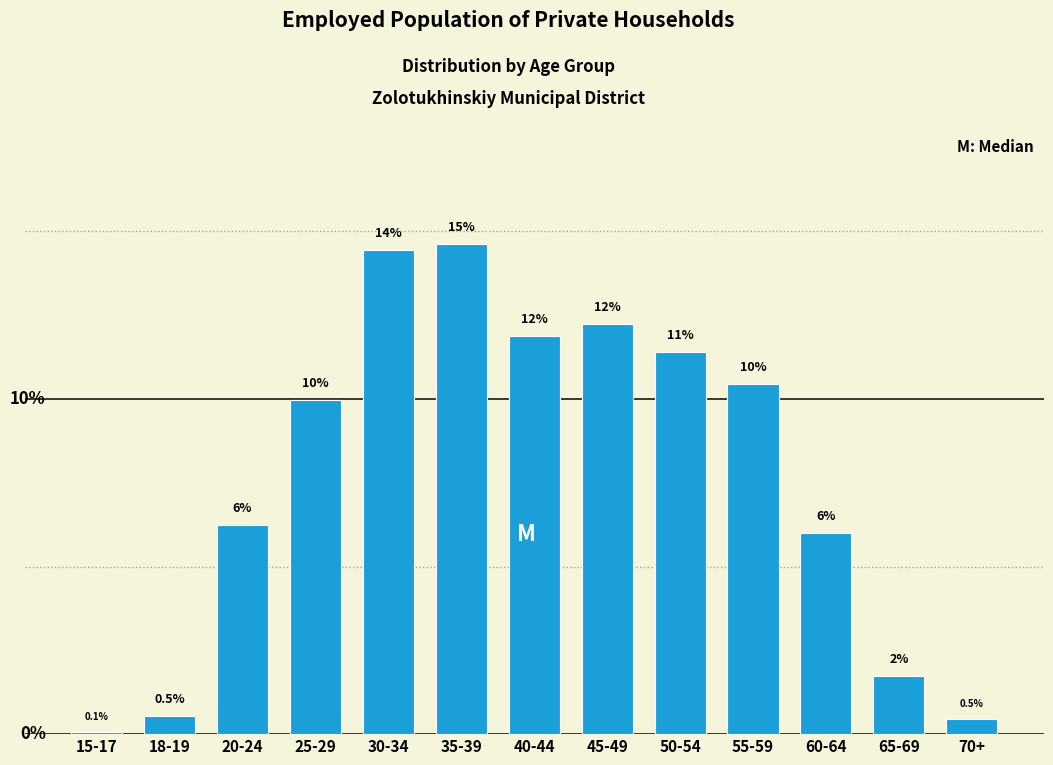

Between 60-64 and 40-44, which is larger?

40-44